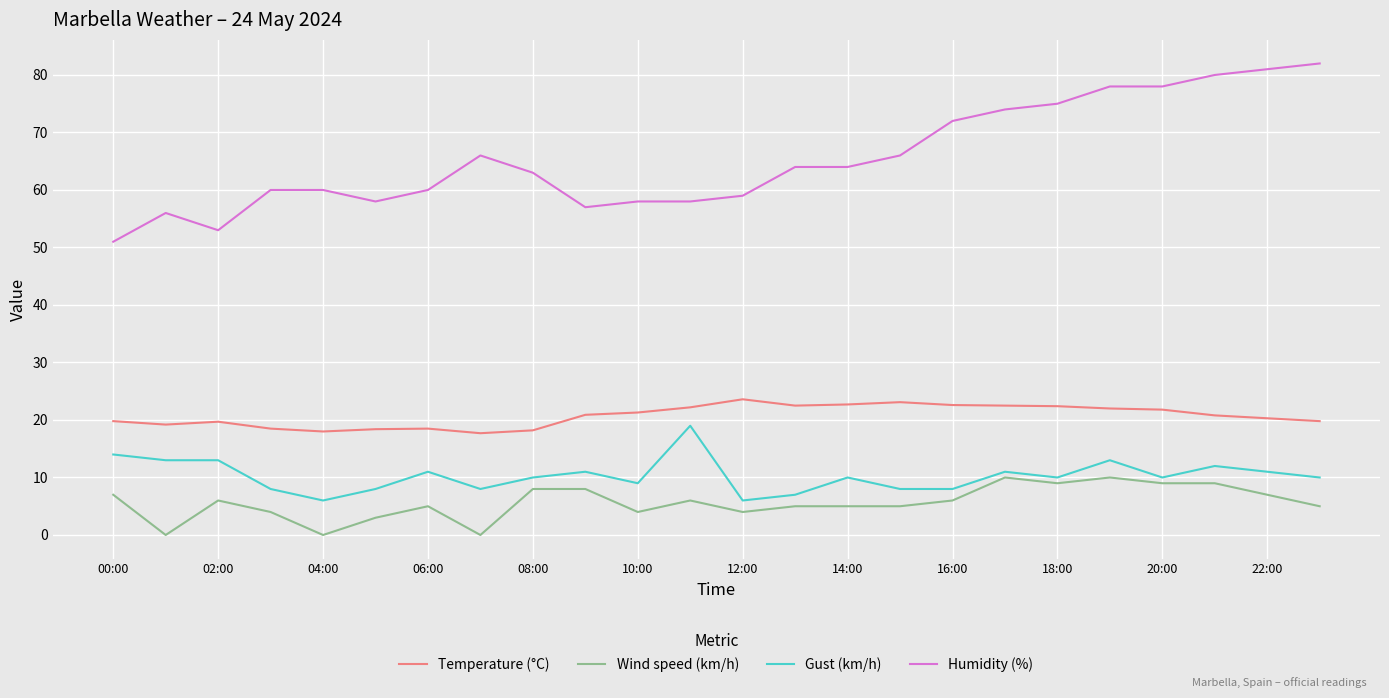

Which series has the largest total across all categories?

Humidity (%)